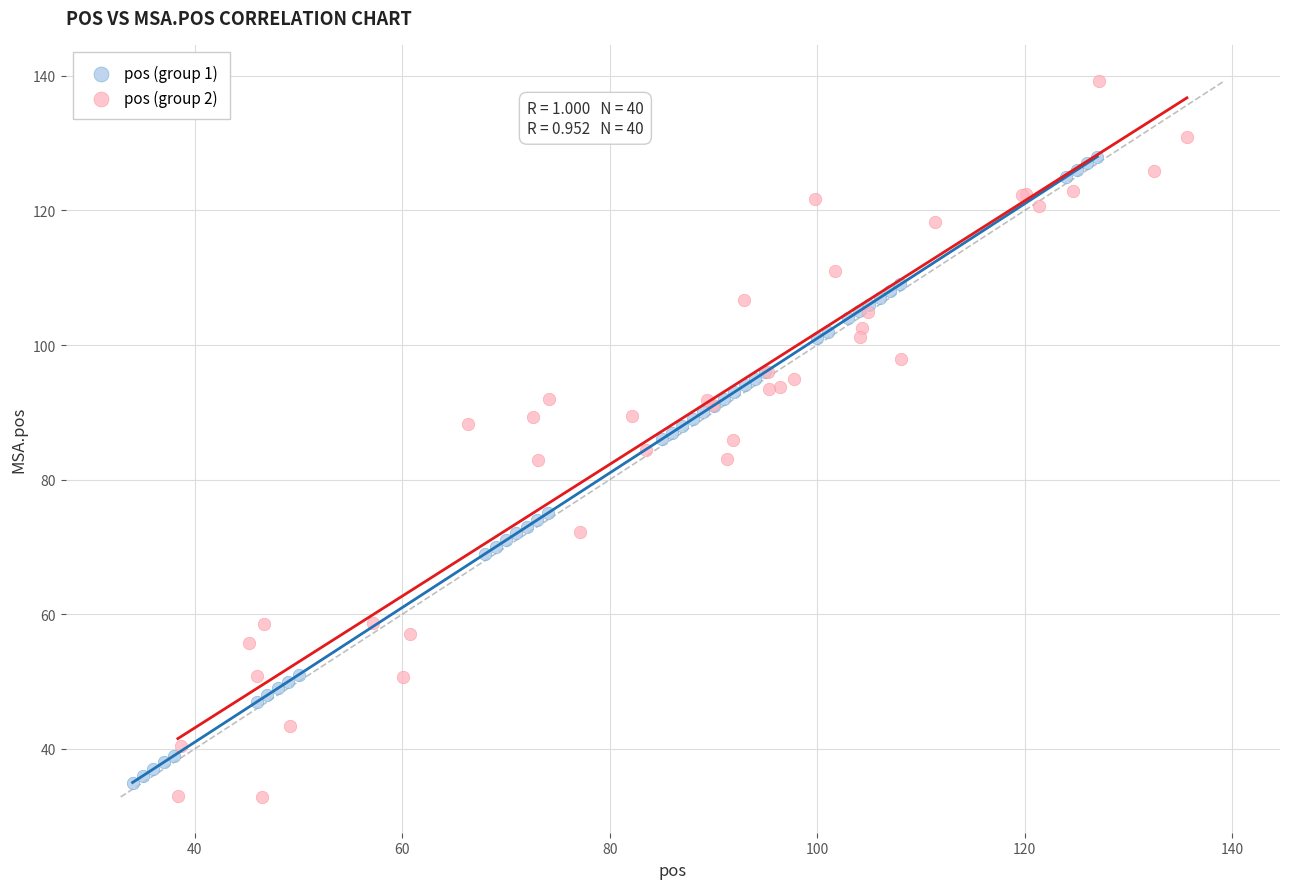

Which series contains the highest Y value?

pos (group 2)